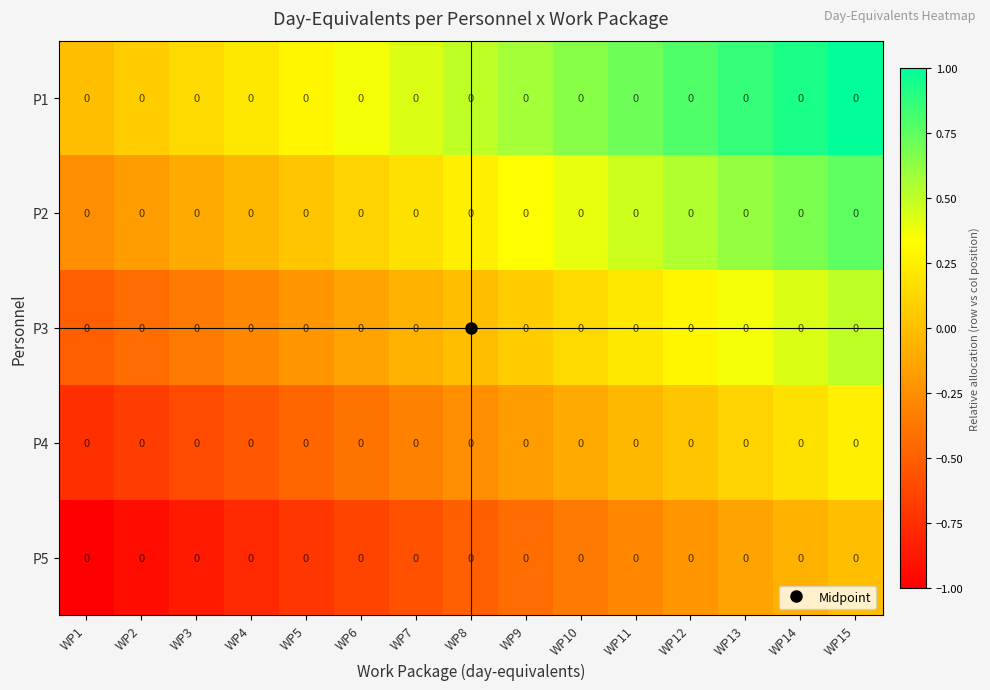

How many data points does each series have?

15